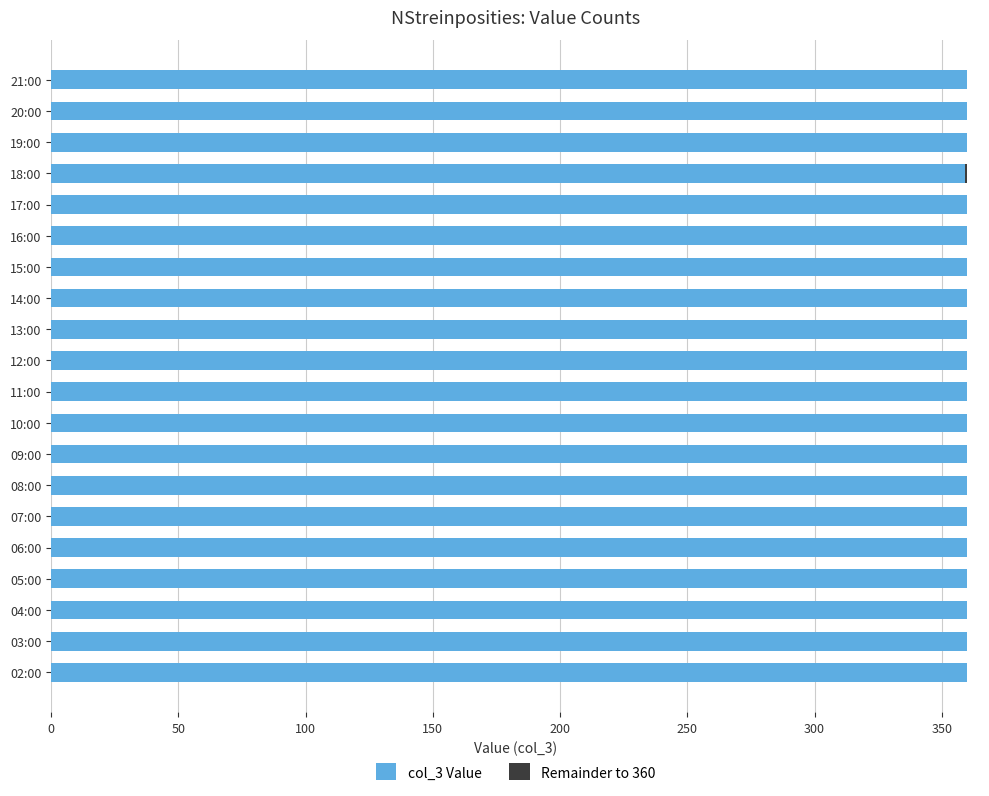

Is it true that col_3 Value equals 360 at 11:00?

True